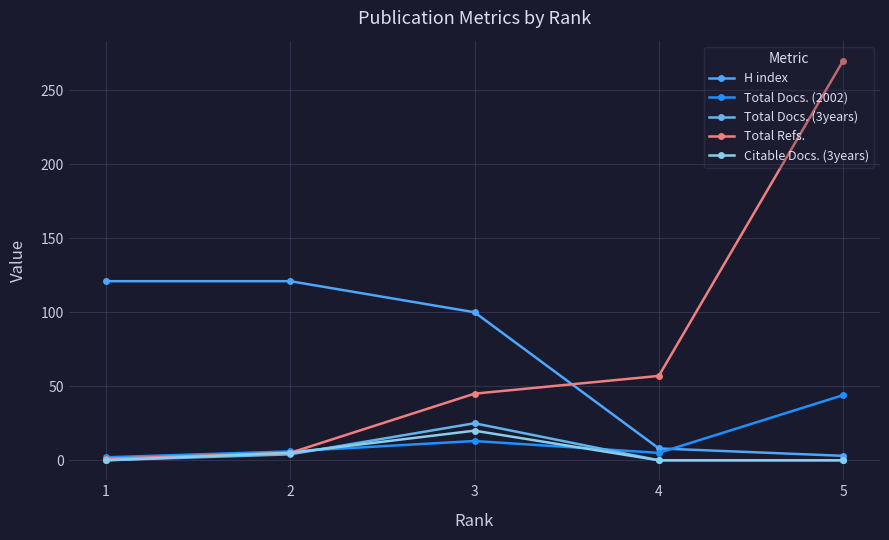

What is the sum of all Total Docs. (2002) values?

70